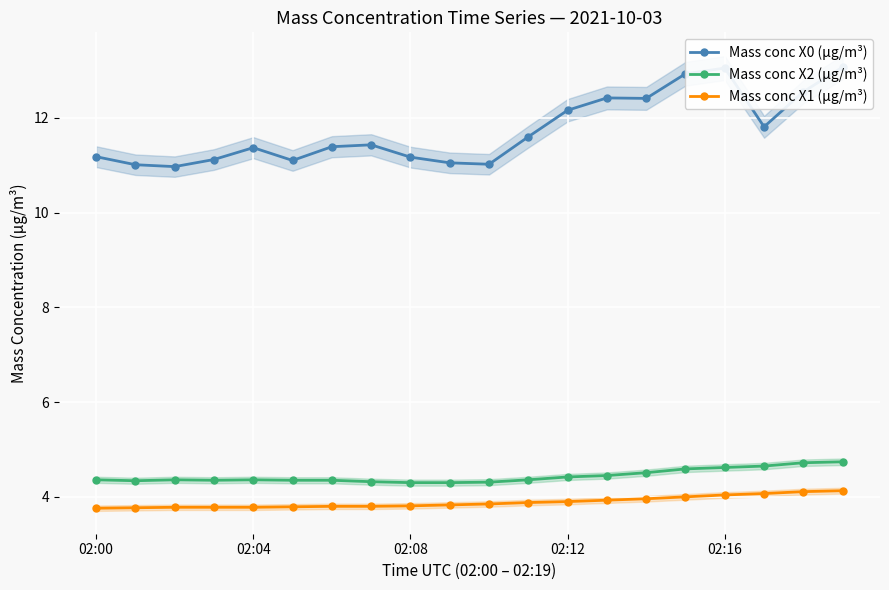

What is the maximum value for Mass conc X2 (μg/m³)?

4.7